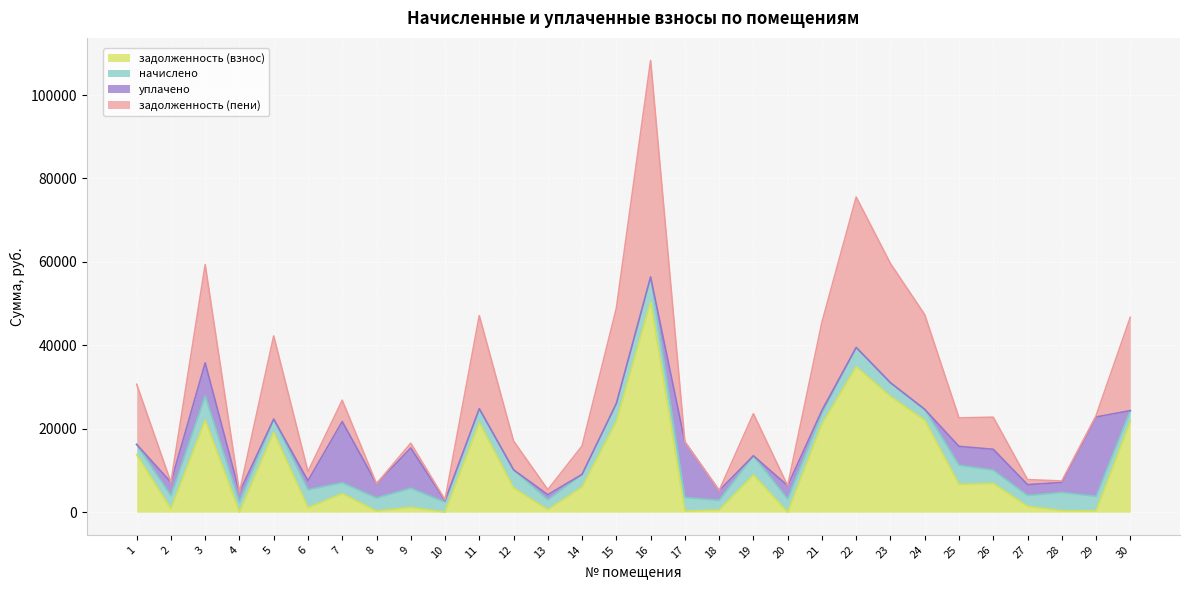

What is the highest value of the задолженность (взнос) series?

50398.6